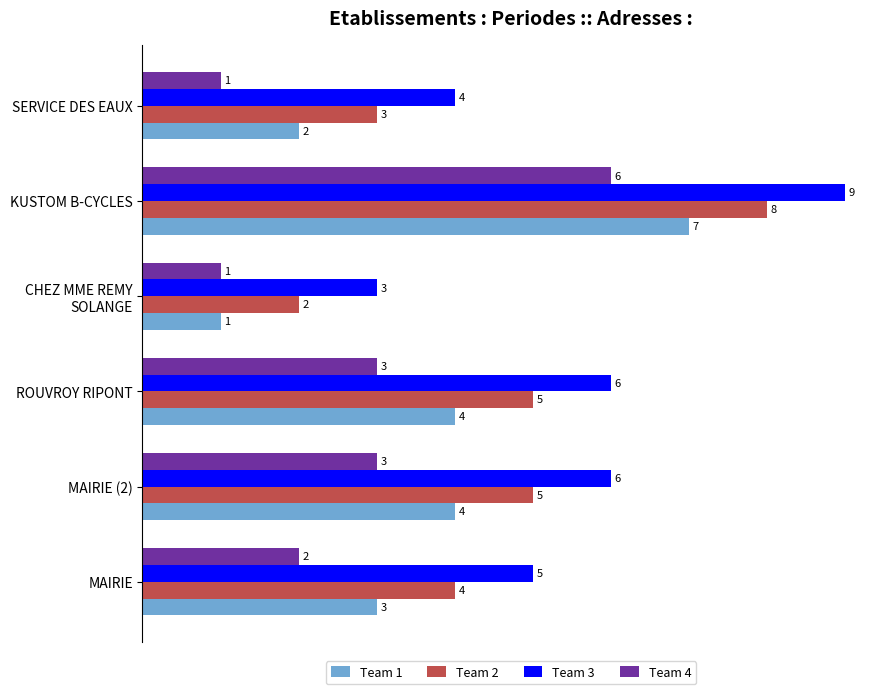

List the series in order of their overall mean, lowest first.

Team 4, Team 1, Team 2, Team 3